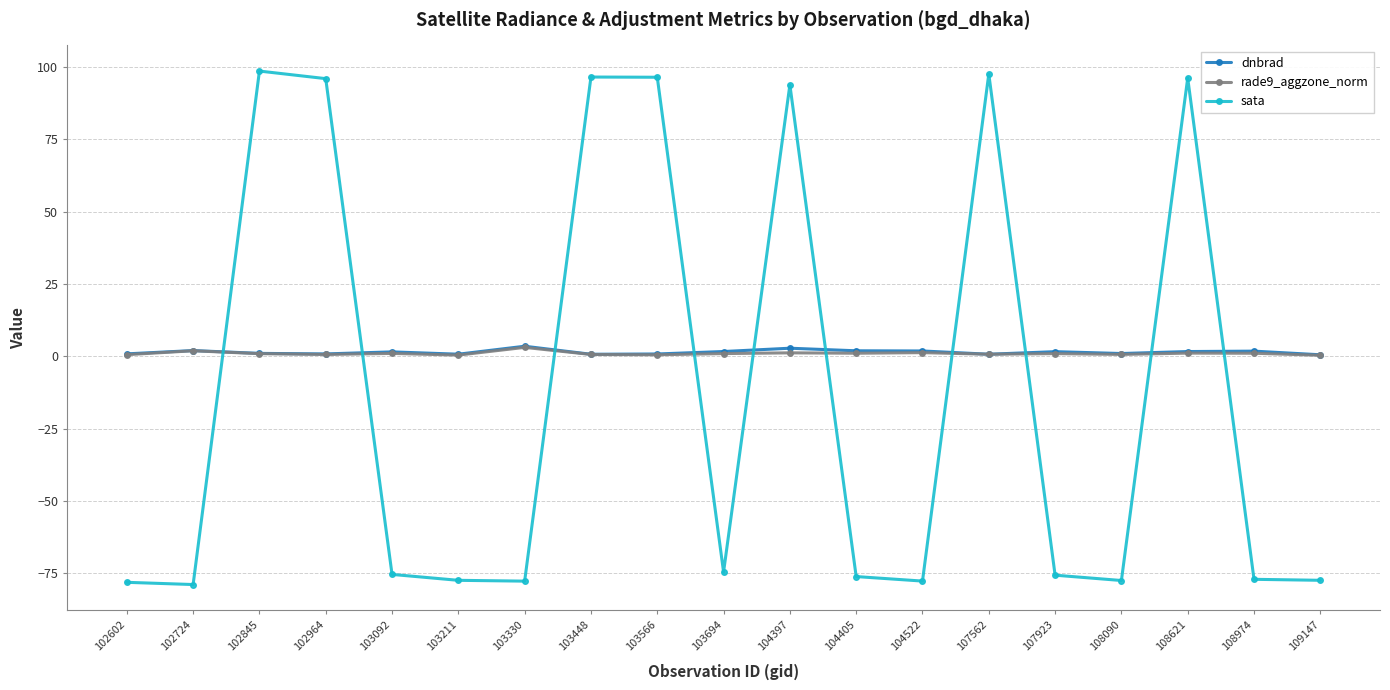

How many values in sata are below zero?

12